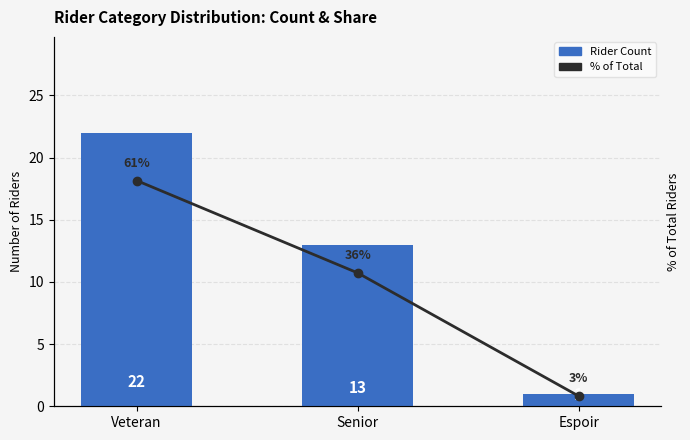

At which category does the chart reach its peak across all series?

Veteran